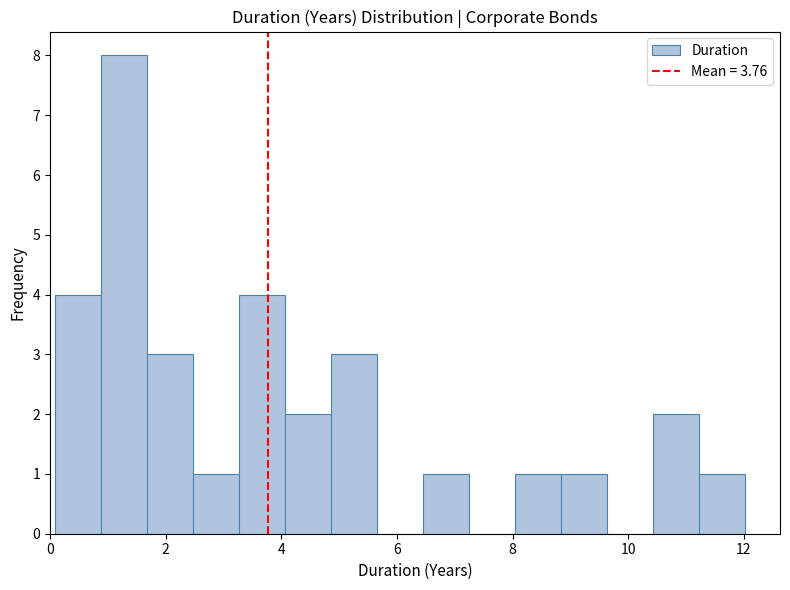

Around what value on the x-axis is the tallest bar? Give the approximate position of its centre, as read against the axis.

1.2